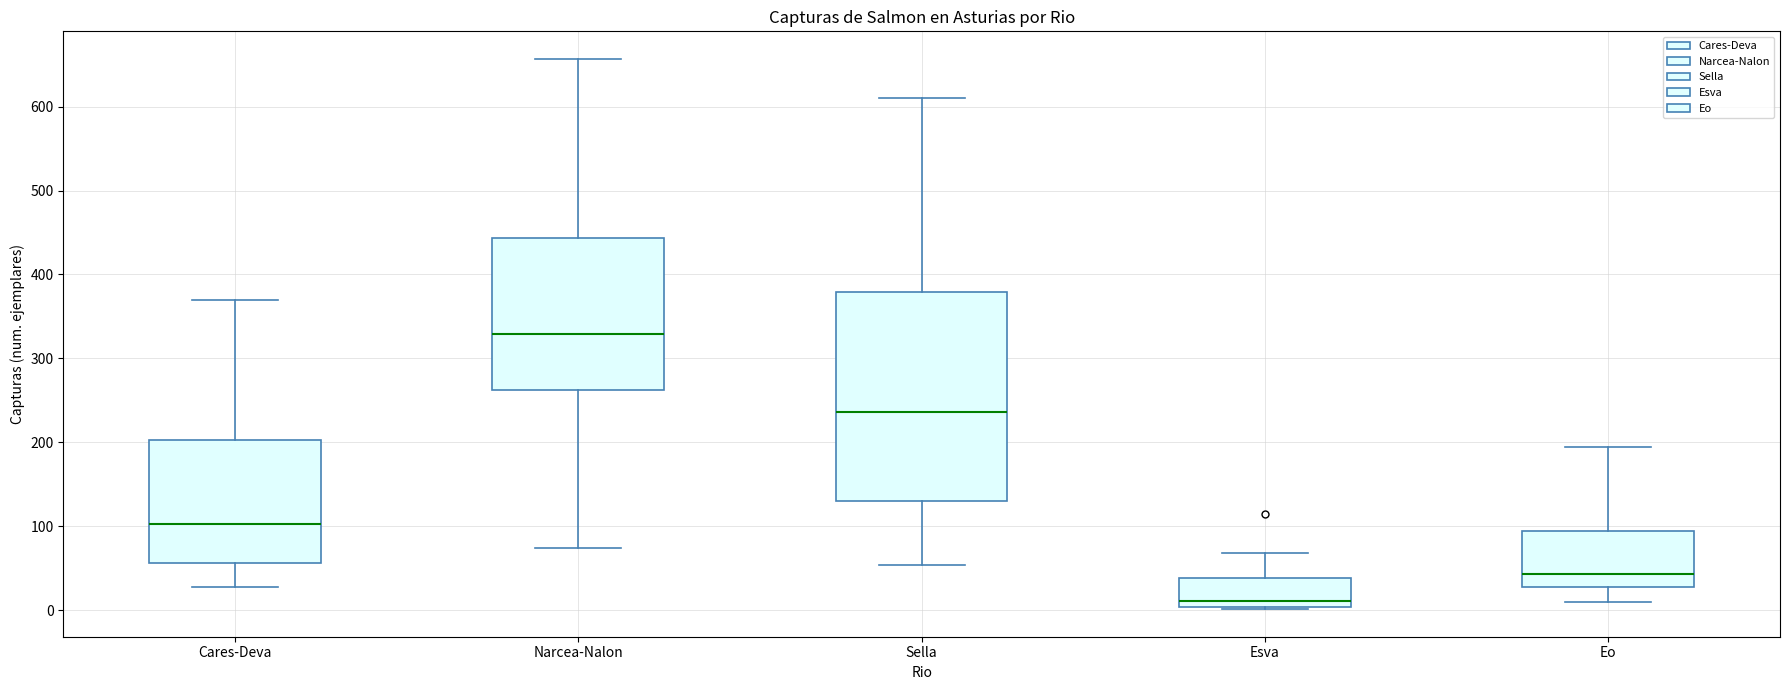

Which box has the lowest median line?

Esva